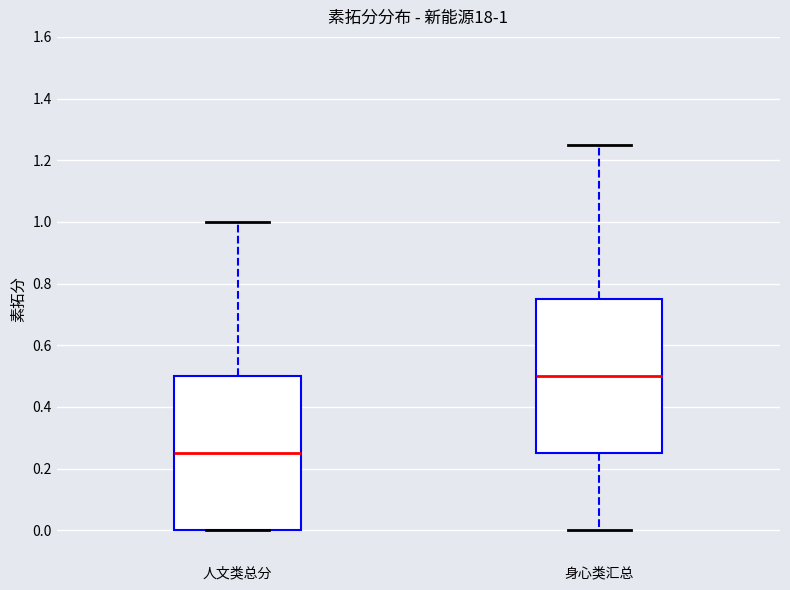

Which box has the lowest median line?

人文类总分